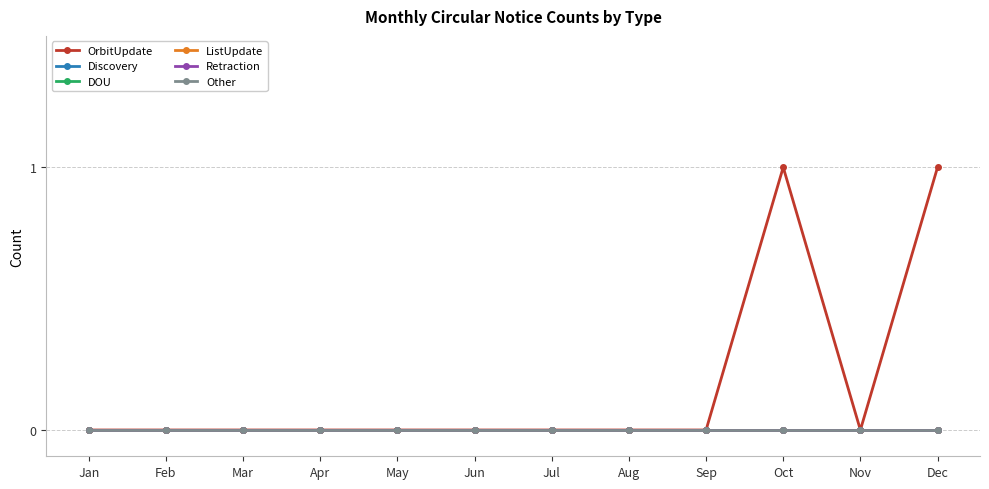

Which category has the lowest value in the DOU series?

Jan